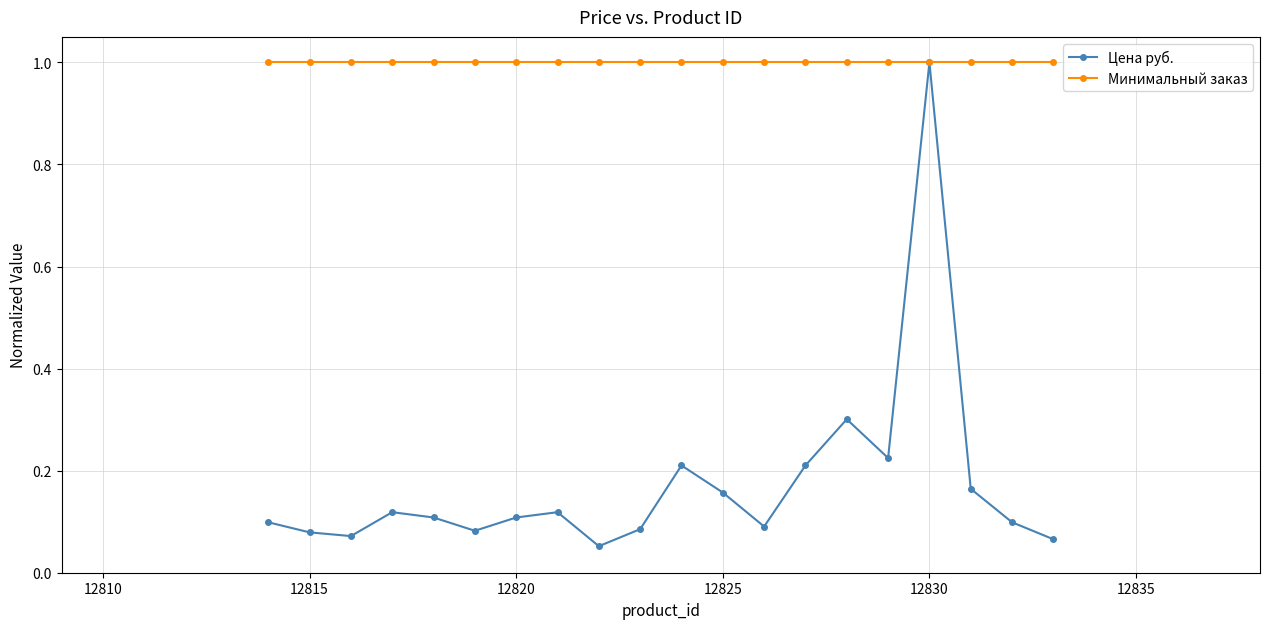

What is the maximum value shown in the chart?

1.0